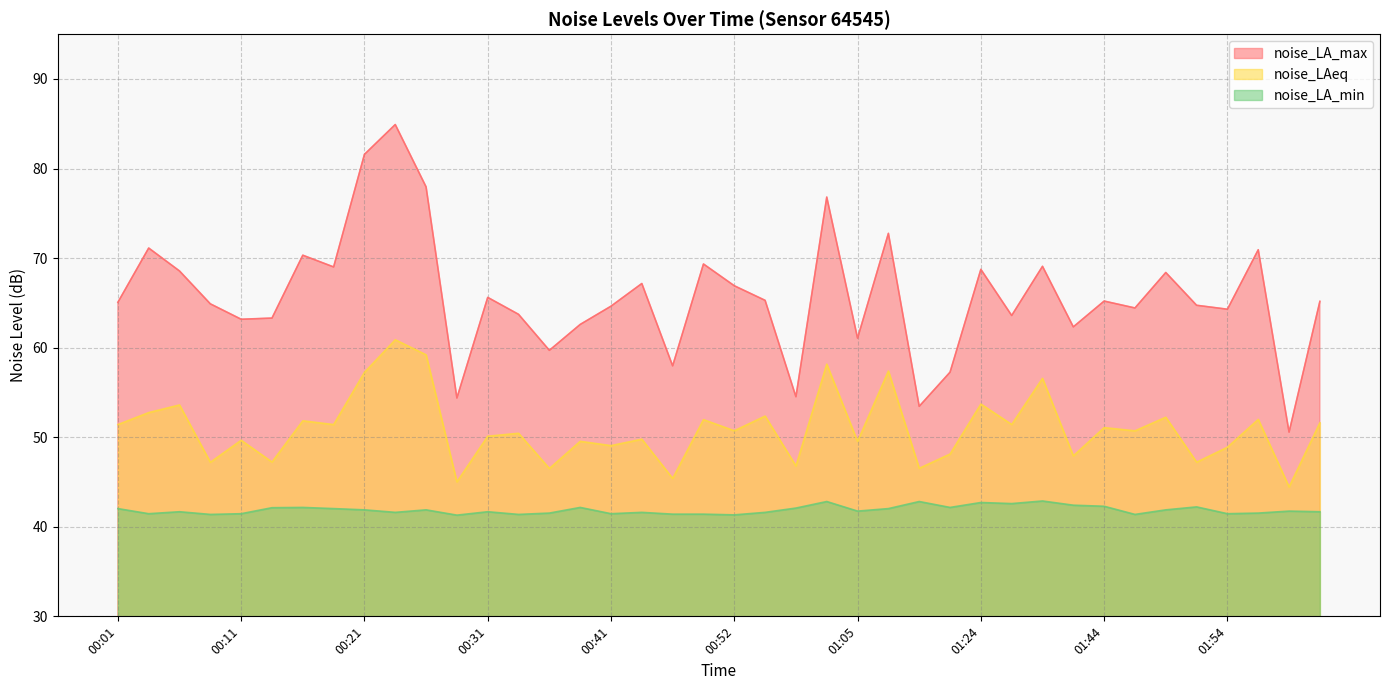

Where is the first local minimum for noise_LA_max?

00:11